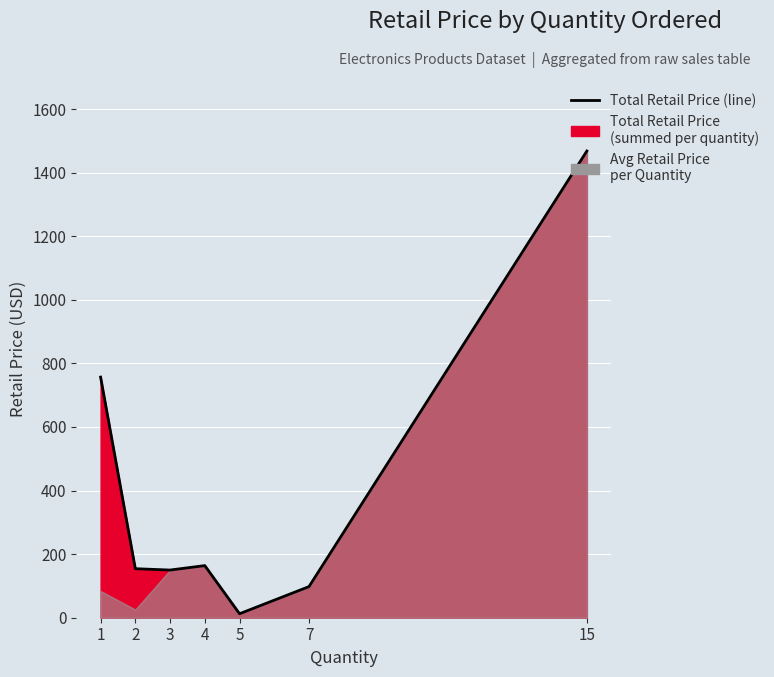

Reading left to right, list all the values displayed in this chart.

1=757.0	2=154.2	3=150.0	4=164.0	5=12.5	7=97.9	15=1468.2